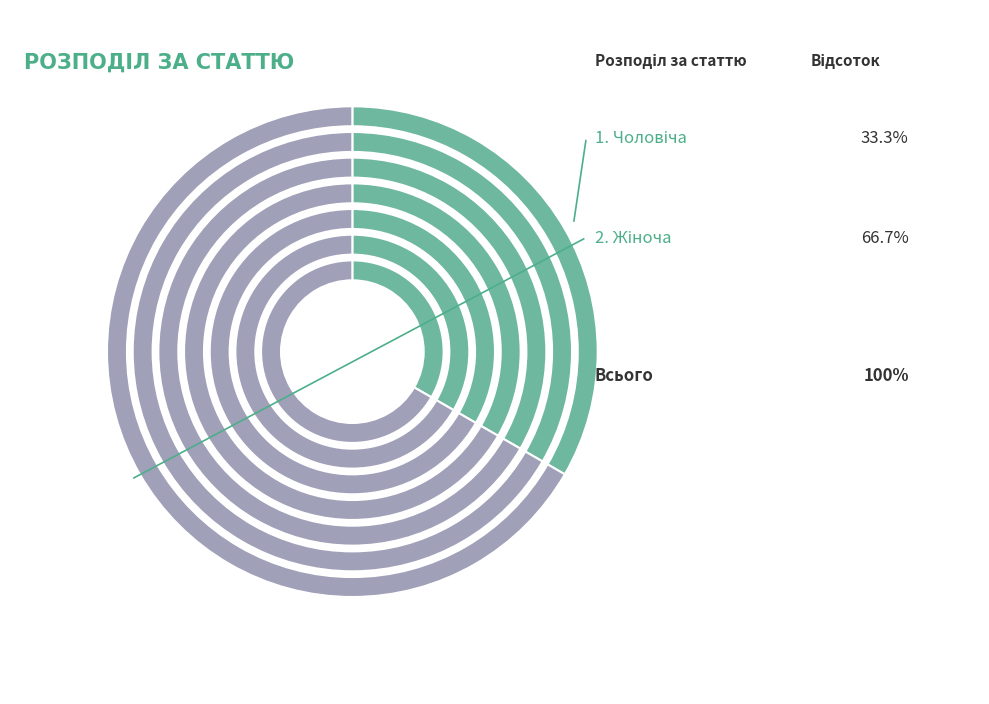

The Чоловіча slice represents 33% of the pie. True or false?

True